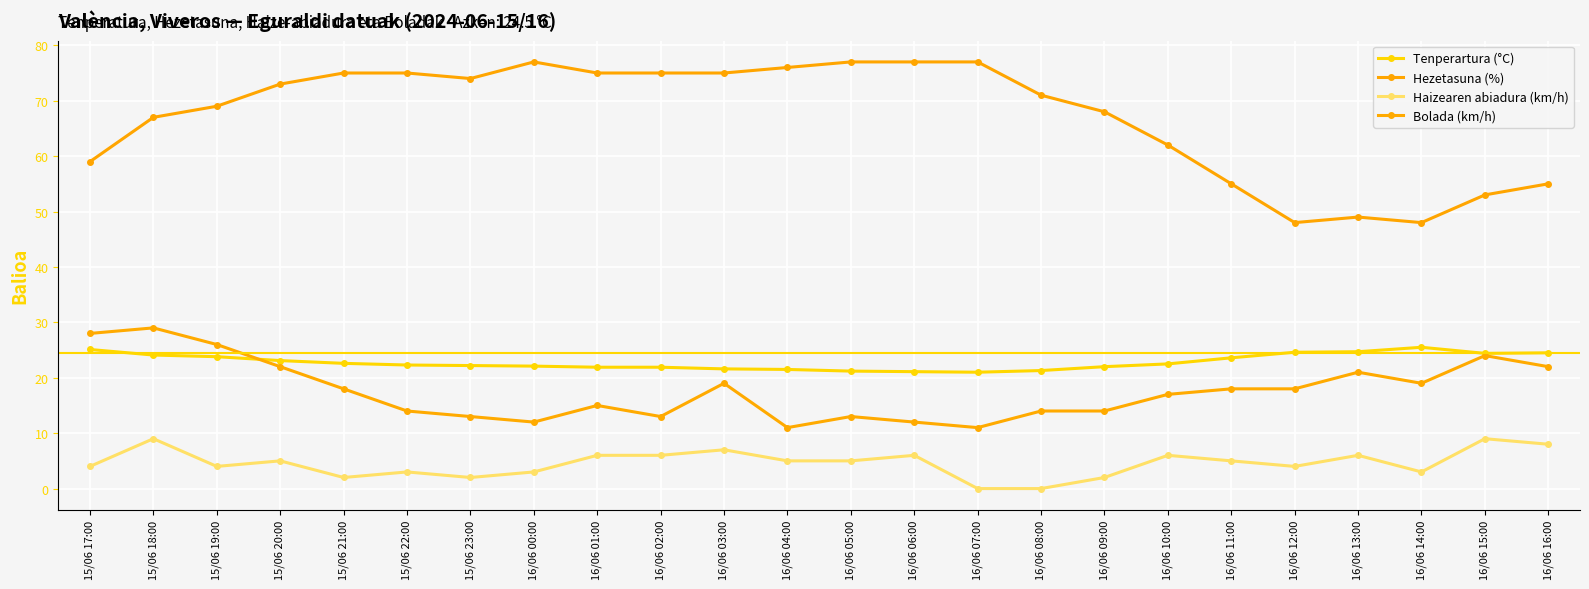

What position from the right is 15/06 21:00?

20